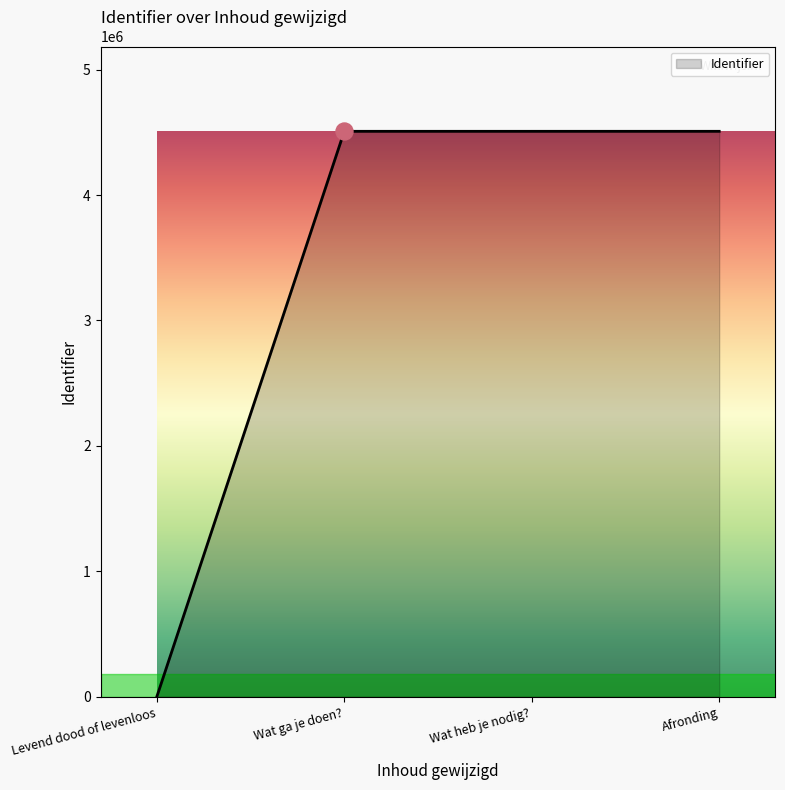

What is the change in value from Wat ga je doen? to Wat heb je nodig??

+1